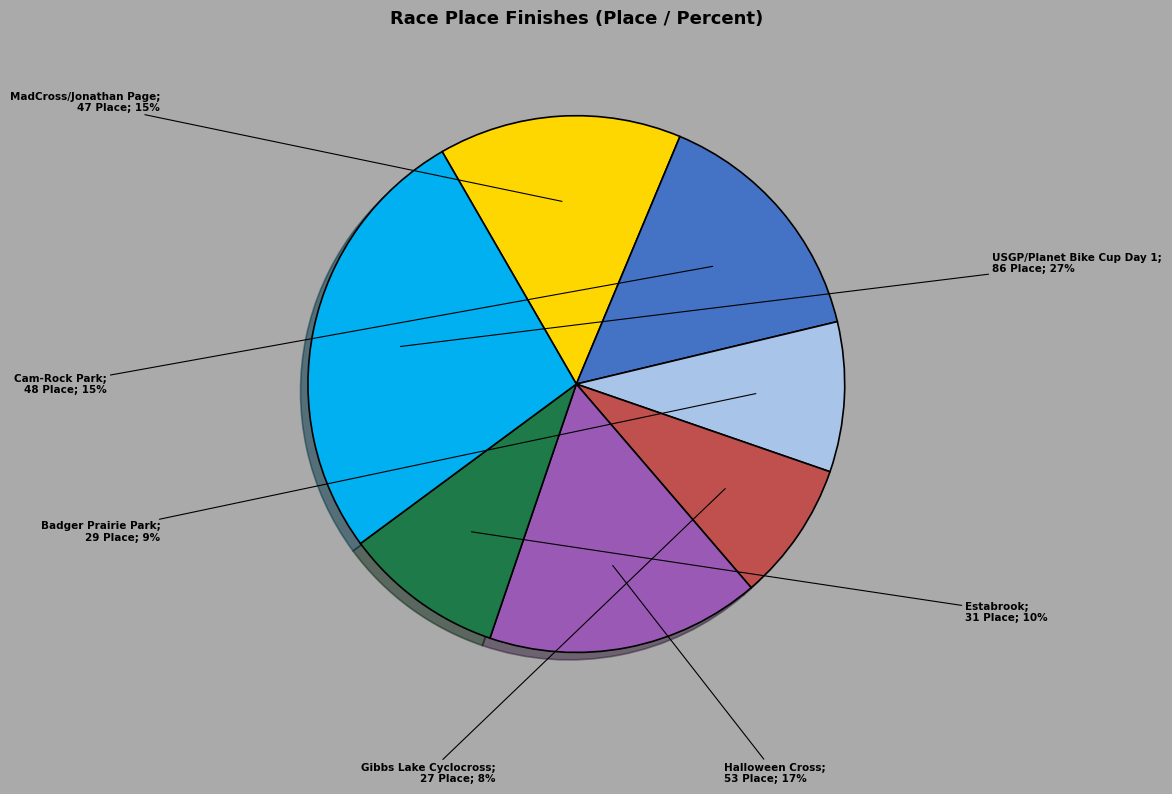

To the nearest percent, what is the average slice percentage?

14%